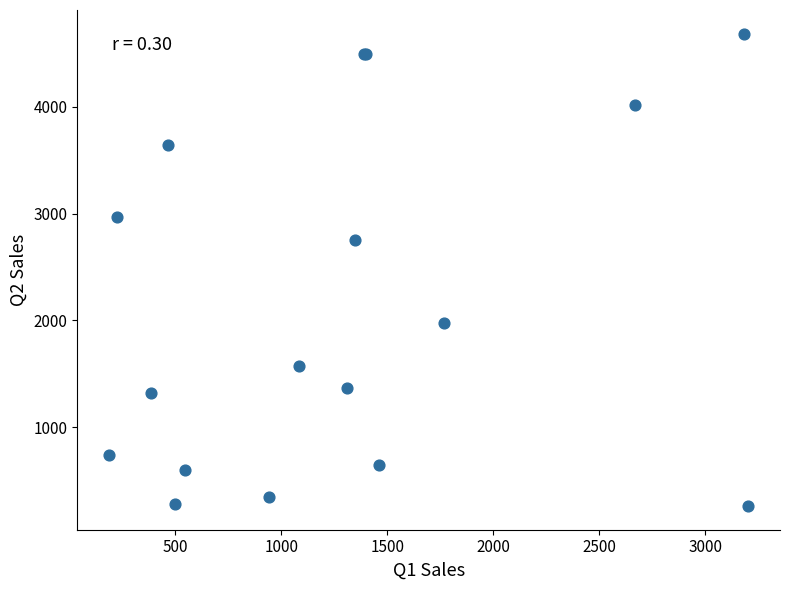

What Y value in the scatter plot is closest to 2473?

2750.7